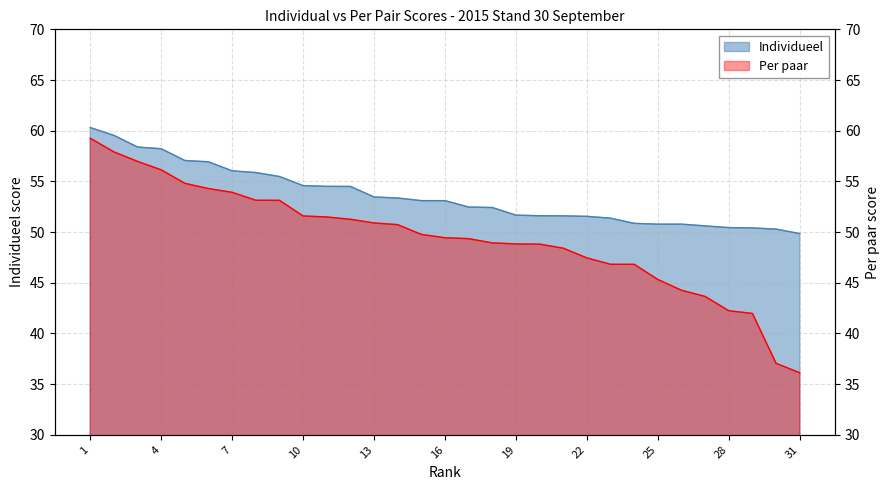

How many values in the Individueel series are below 53?

15